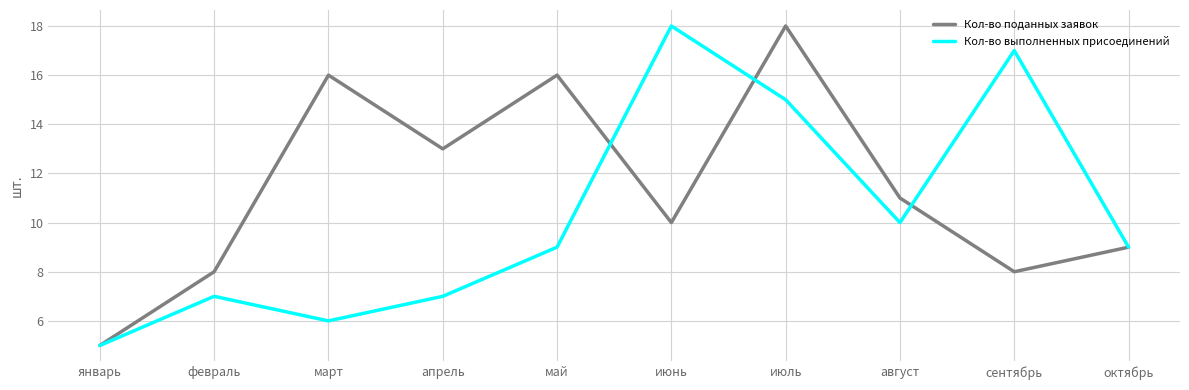

How many lines are shown in the chart?

2